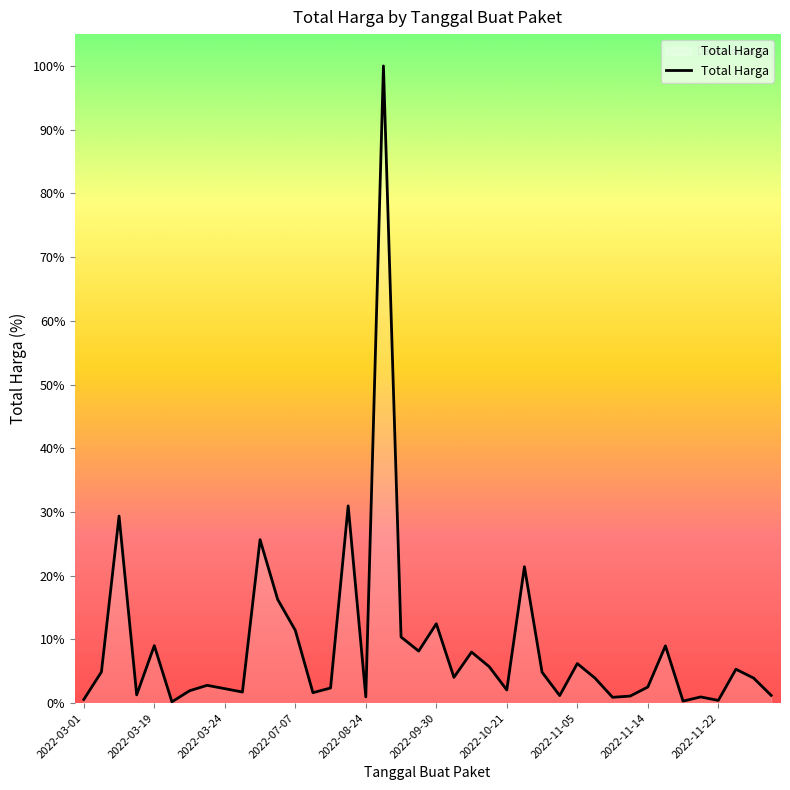

What is the maximum value shown in the chart?

100.0